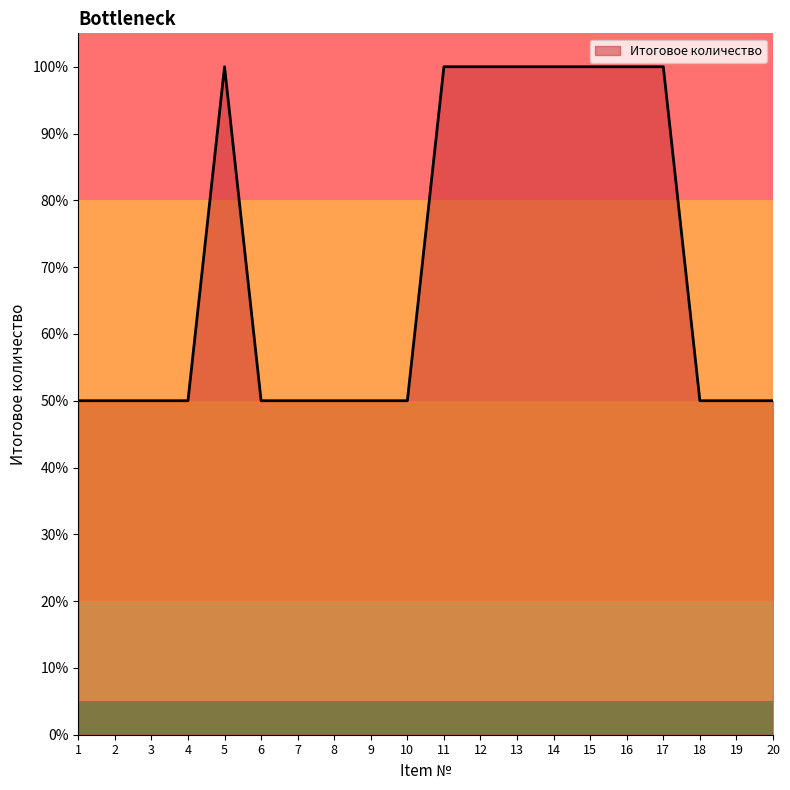

How many distinct data groups are displayed?

1